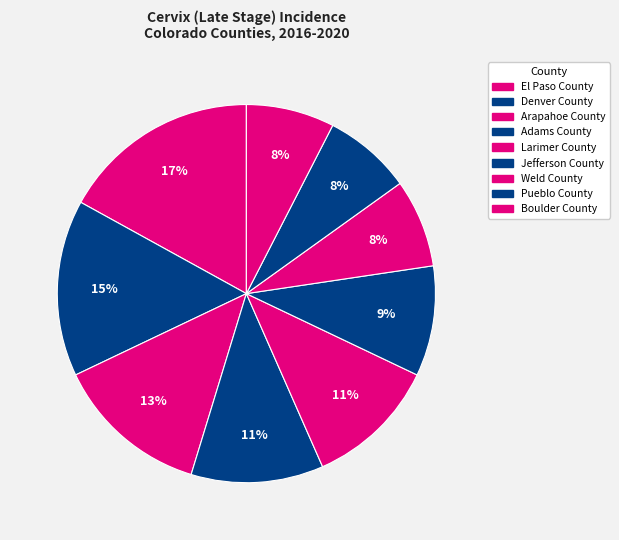

Which category has the biggest portion of the pie?

El Paso County